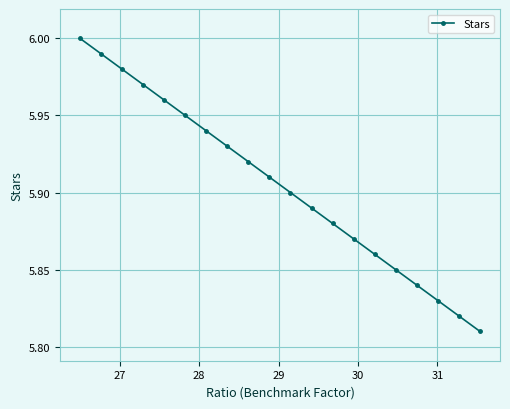

True or false: the data has more than 2 interior local peaks.

False